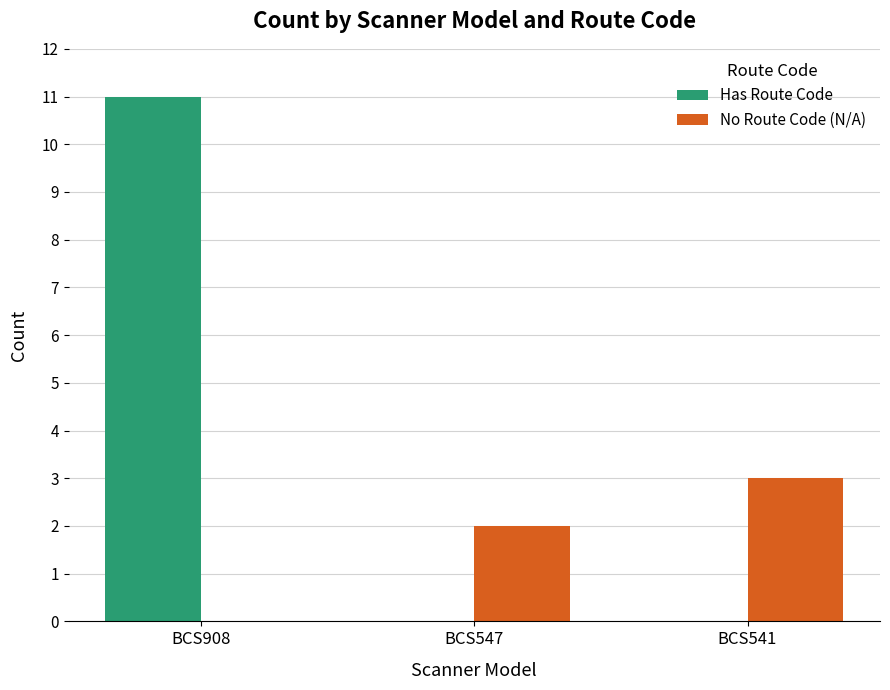

How many categories are shown in the chart?

3